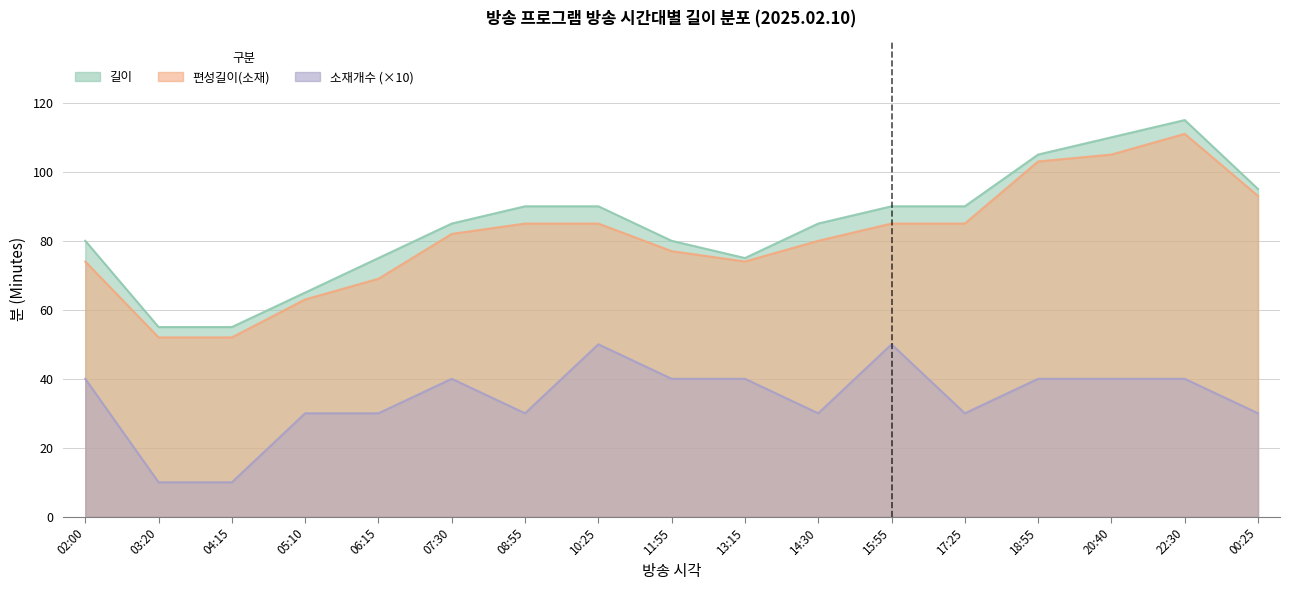

At how many categories does at least one series exceed 33?

17